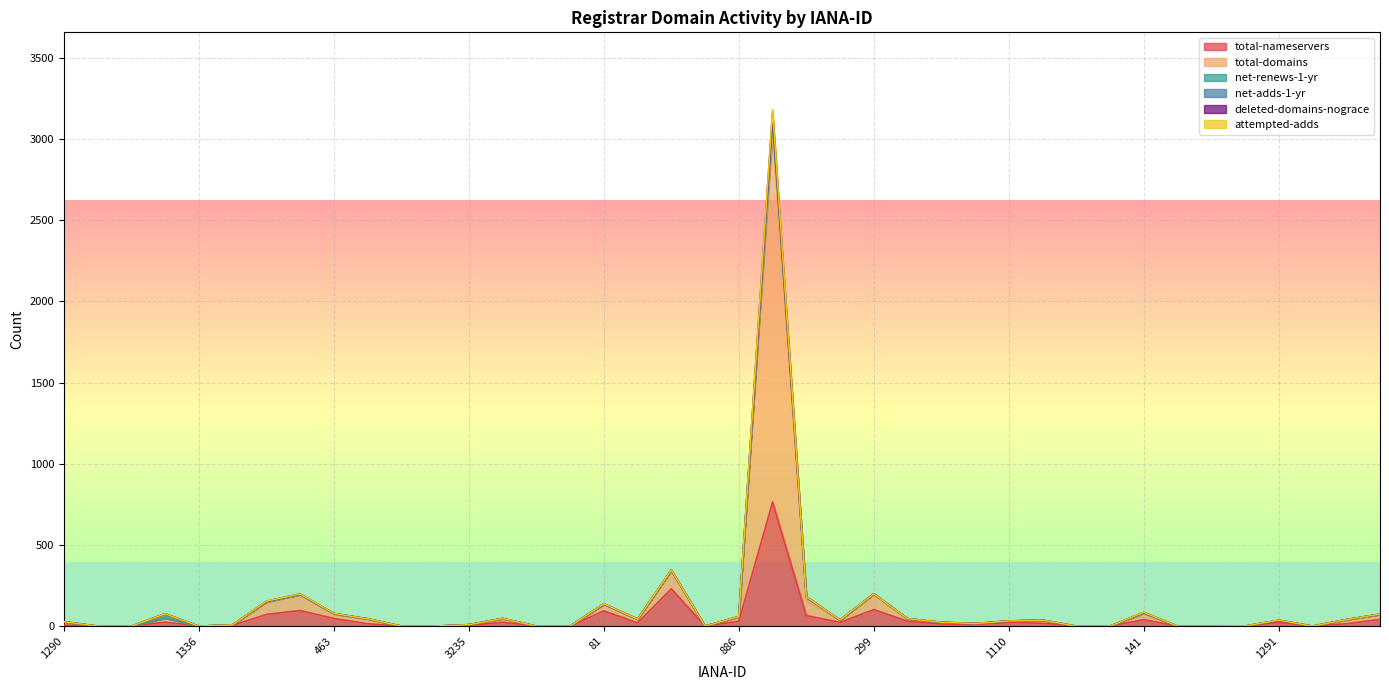

Is it true that total-domains equals 46 at 1564?

True